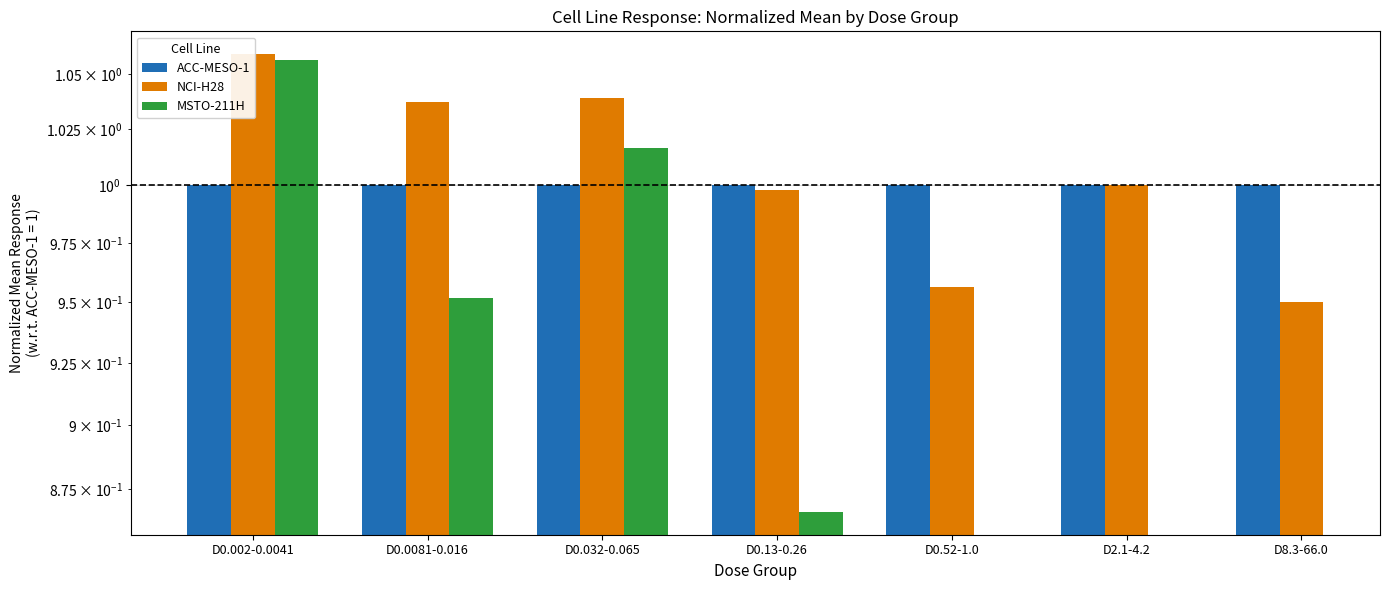

Rank the series by their maximum value, from lowest to highest.

ACC-MESO-1, MSTO-211H, NCI-H28